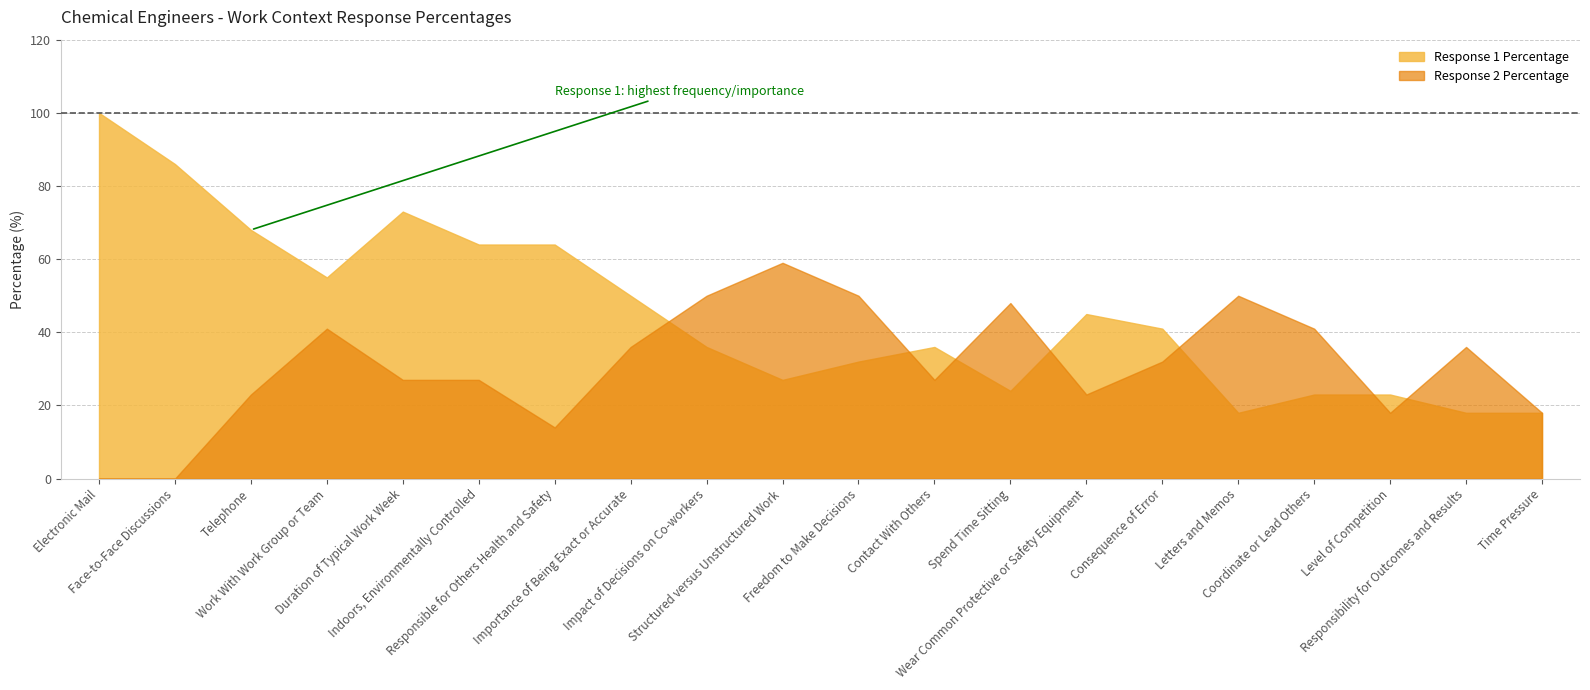

Reading left to right, what are all the values shown in this chart?

Response 1 Percentage: 100	86	68	55	73	64	64	50	36	27	32	36	24	45	41	18	23	23	18	18
Response 2 Percentage: 0	0	23	41	27	27	14	36	50	59	50	27	48	23	32	50	41	18	36	18